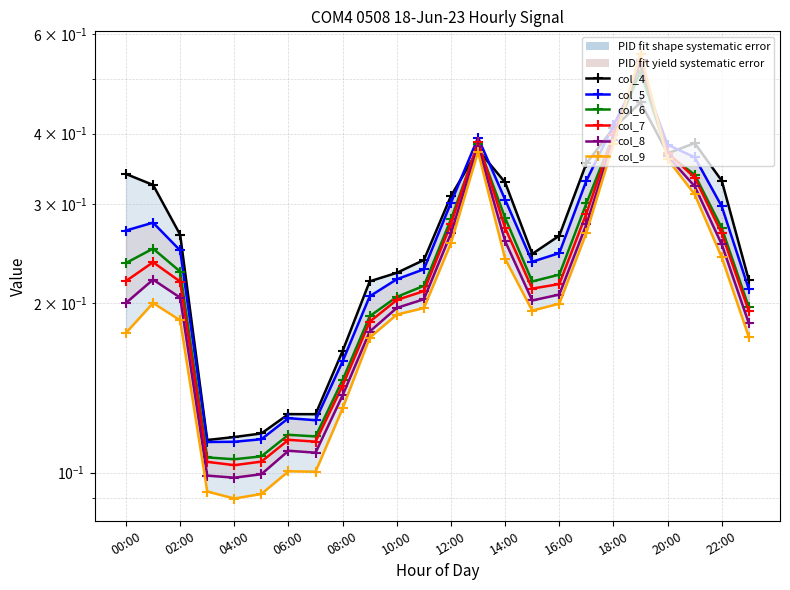

Between 04:00 and 20:00, which series saw the biggest shift?

col_9